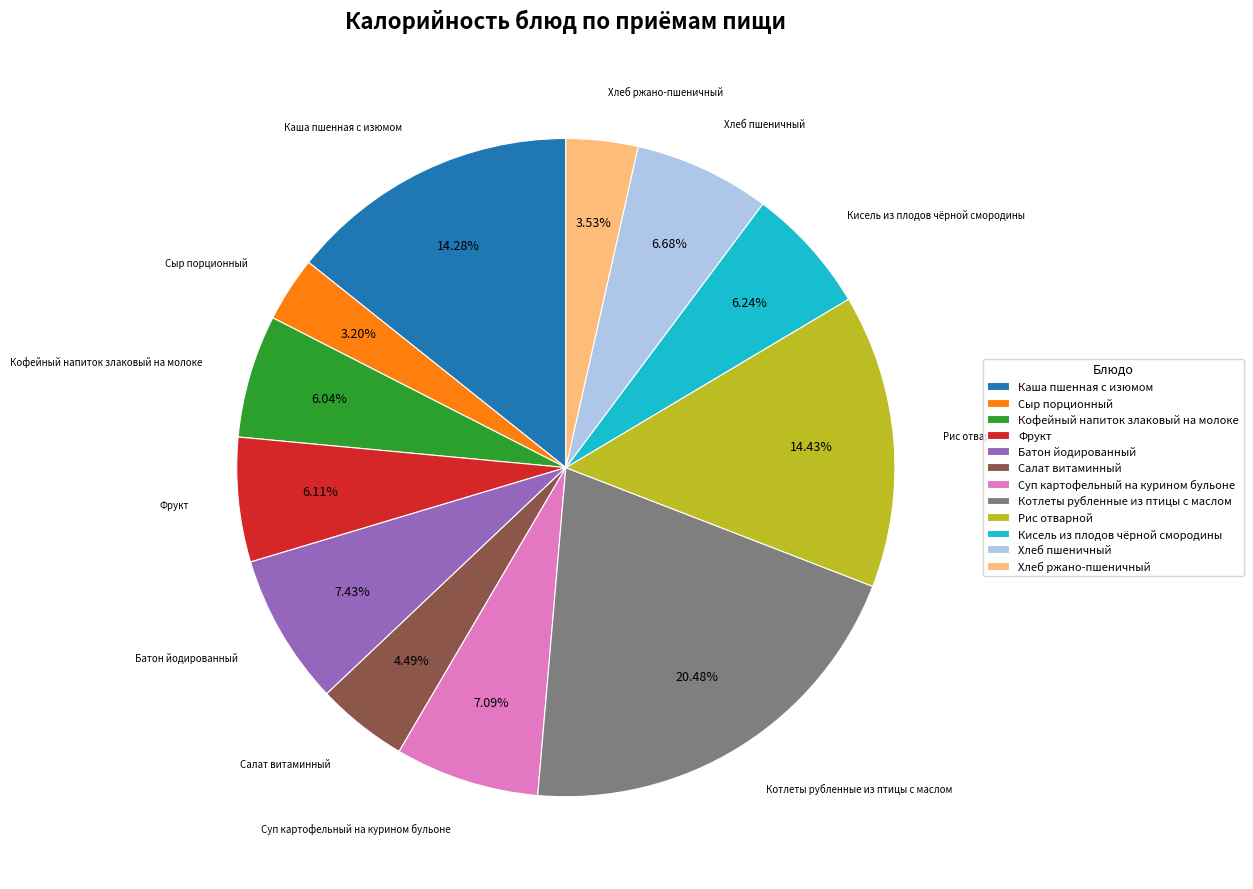

Count the number of slices in the pie.

12